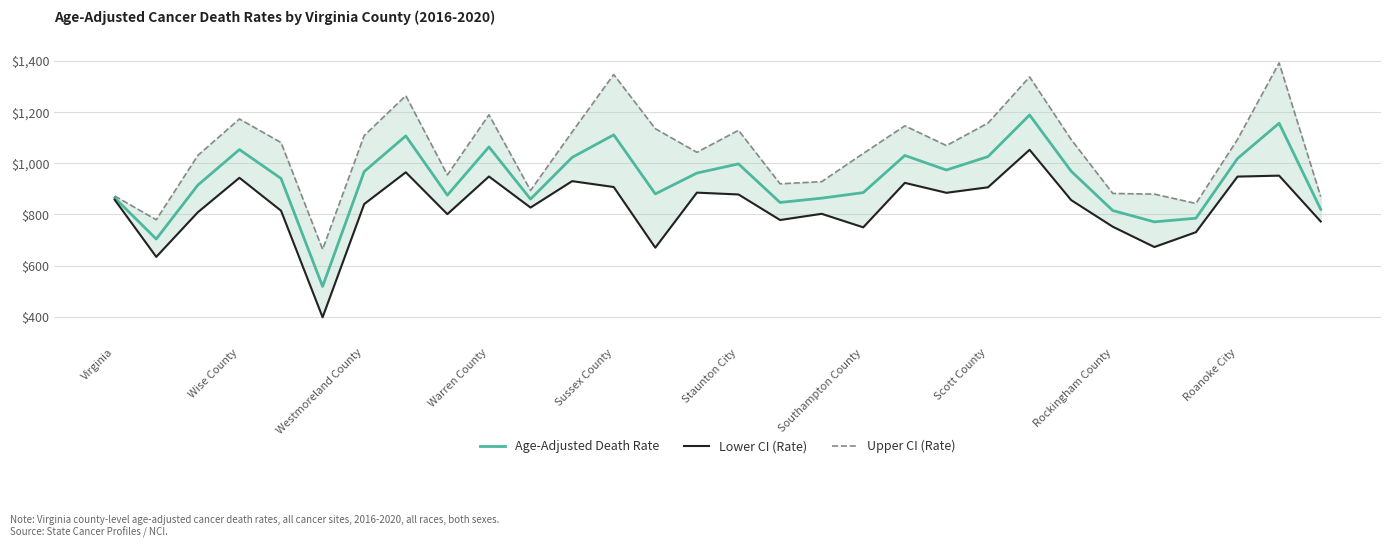

How many lines are shown in the chart?

3